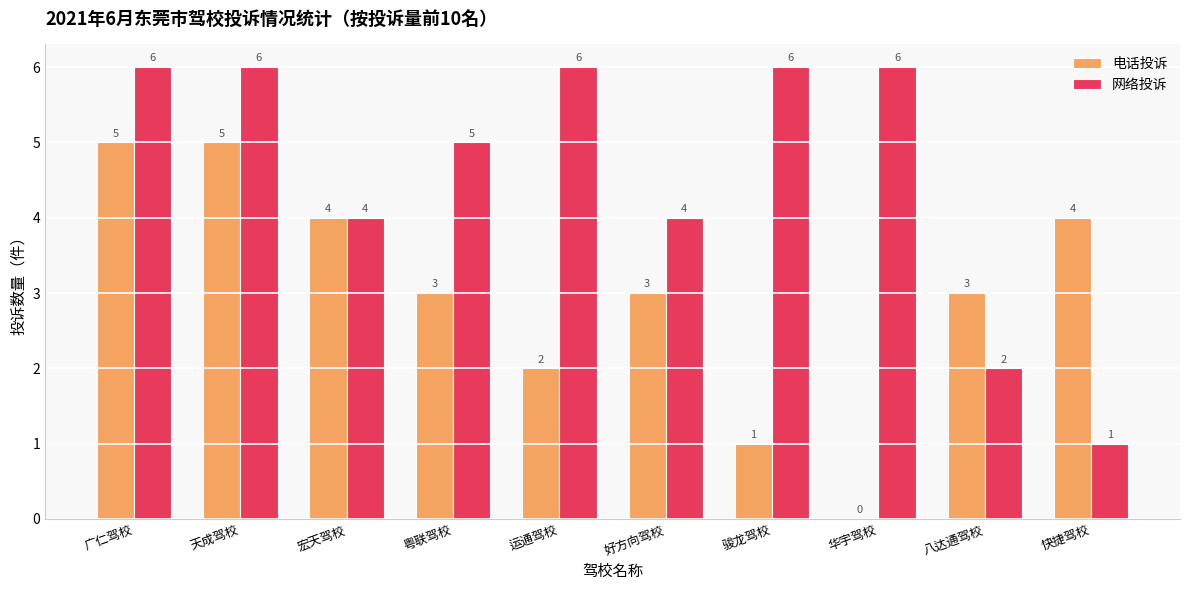

What is the sum of all 电话投诉 values?

30